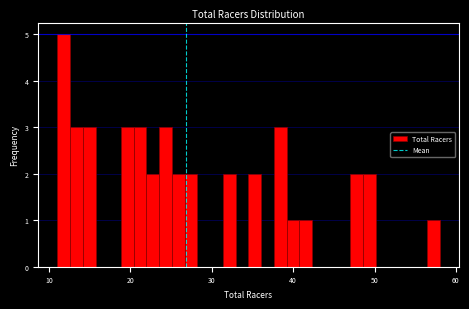

Around what value on the x-axis is the tallest bar? Give the approximate position of its centre, as read against the axis.

12